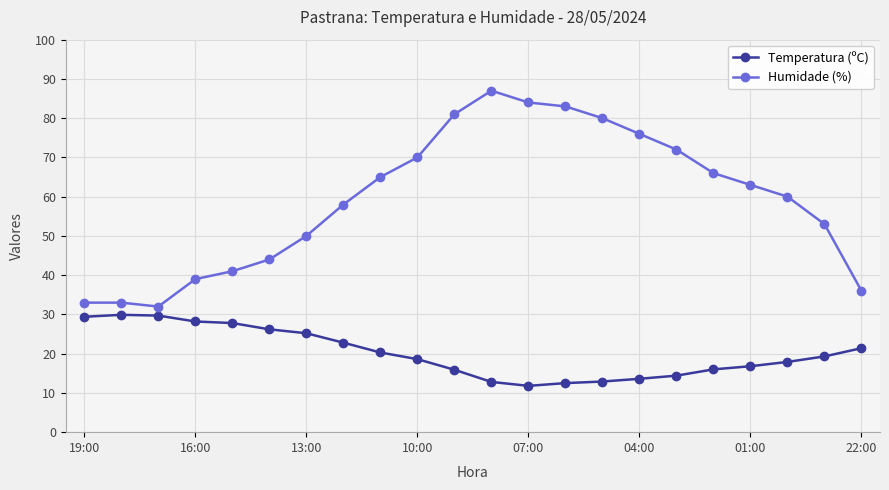

True or false: Humidade (%) and Temperatura (ºC) intersect in this chart.

False